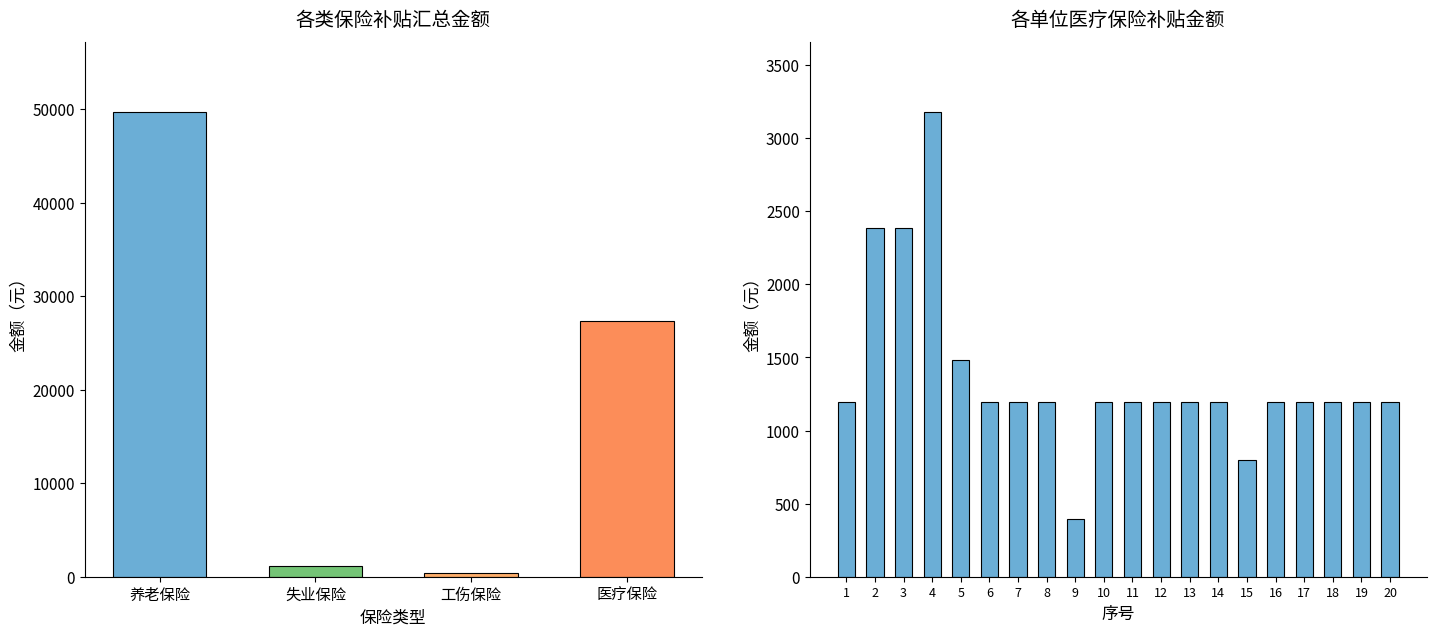

True or false: the data shows 1896.8 at 11.

False